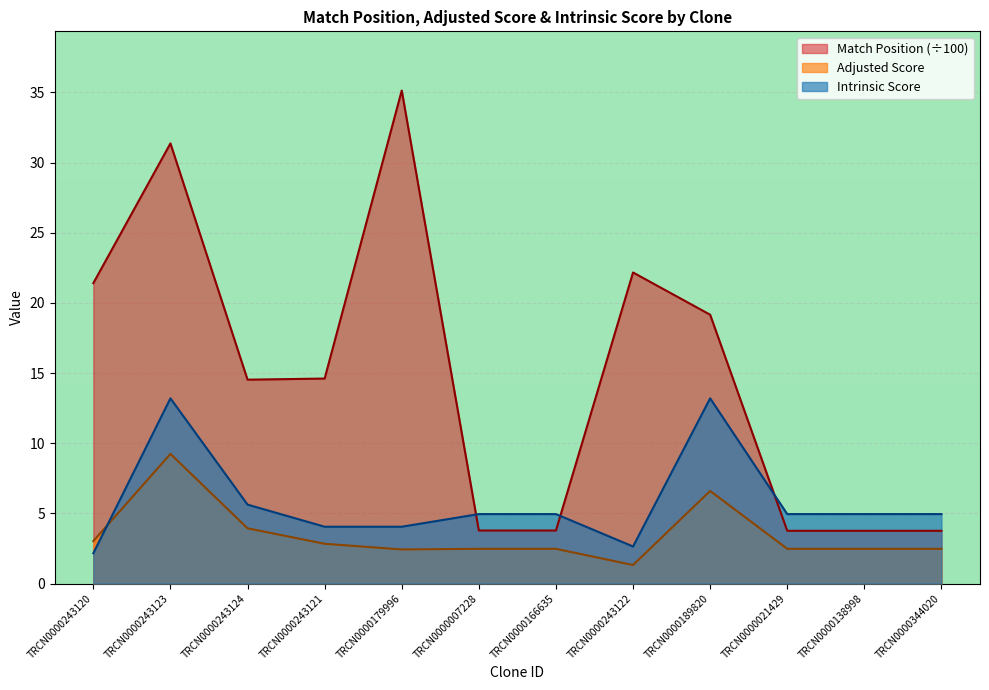

Reading right to left, transcribe all the data shown in this chart.

Match Position: TRCN0000344020=3.8	TRCN0000138998=3.8	TRCN0000021429=3.8	TRCN0000189820=19.2	TRCN0000243122=22.2	TRCN0000166635=3.8	TRCN0000007228=3.8	TRCN0000179996=35.1	TRCN0000243121=14.6	TRCN0000243124=14.5	TRCN0000243123=31.4	TRCN0000243120=21.4
Adjusted Score: TRCN0000344020=2.5	TRCN0000138998=2.5	TRCN0000021429=2.5	TRCN0000189820=6.6	TRCN0000243122=1.3	TRCN0000166635=2.5	TRCN0000007228=2.5	TRCN0000179996=2.4	TRCN0000243121=2.8	TRCN0000243124=3.9	TRCN0000243123=9.2	TRCN0000243120=3.0
Intrinsic Score: TRCN0000344020=5.0	TRCN0000138998=5.0	TRCN0000021429=5.0	TRCN0000189820=13.2	TRCN0000243122=2.6	TRCN0000166635=5.0	TRCN0000007228=5.0	TRCN0000179996=4.0	TRCN0000243121=4.0	TRCN0000243124=5.6	TRCN0000243123=13.2	TRCN0000243120=2.2